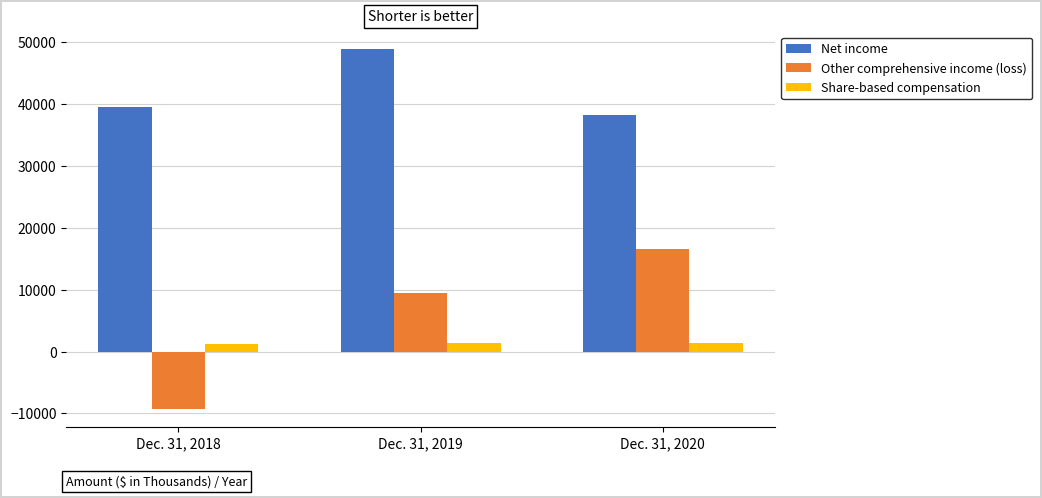

What is the difference between the second highest and minimum values in the Share-based compensation series?

32